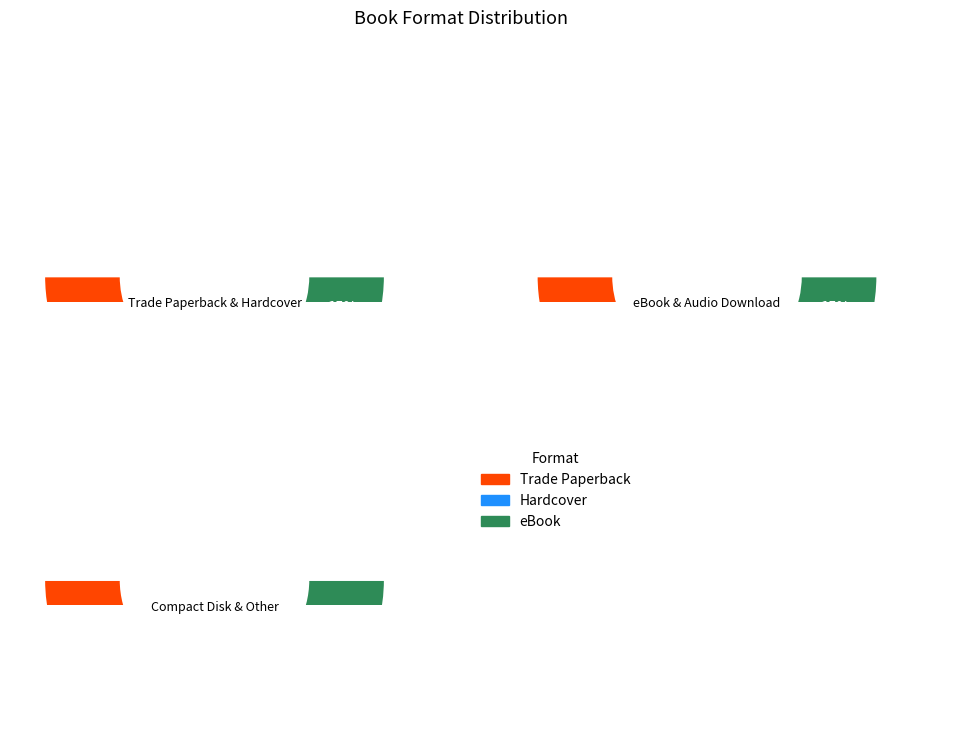

To the nearest percent, what portion does Trade Paperback represent?

27%